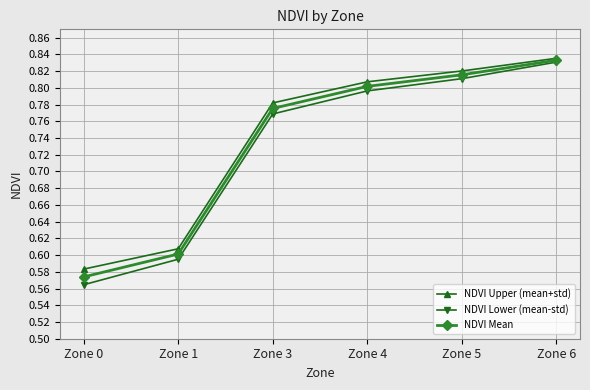

At which category is the sum across all series the highest?

Zone 6